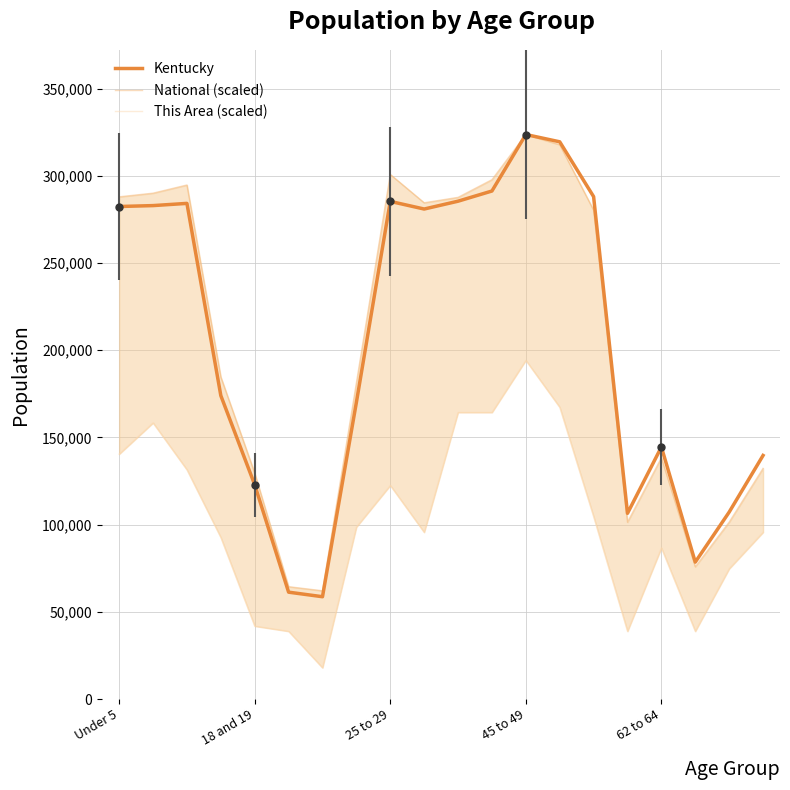

True or false: National (scaled) and Kentucky intersect in this chart.

False